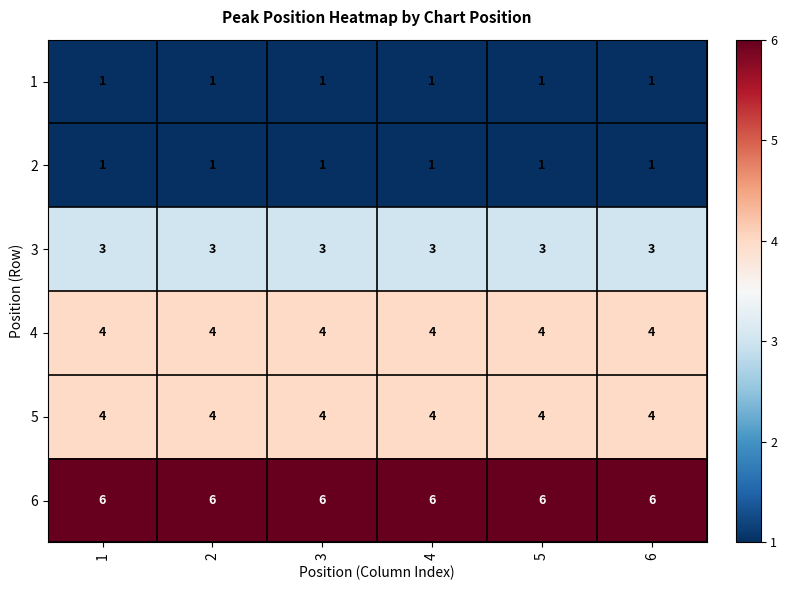

Is it true that 4 equals 4 at 6?

True